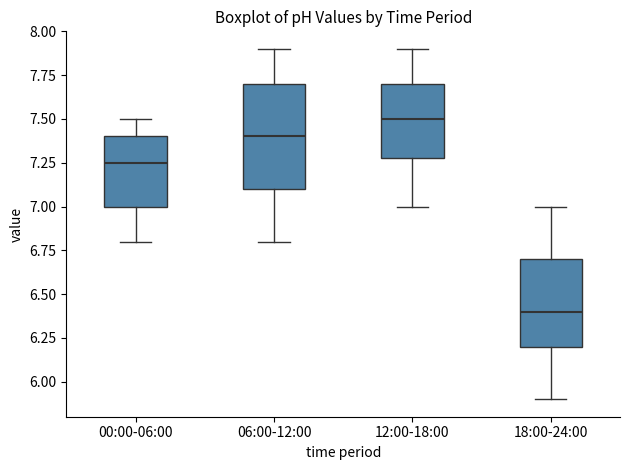

Where does the upper whisker of the box for 12:00-18:00 end on the y-axis? The values are not printed on the chart, so give them approximately, as read against the axis.

7.90